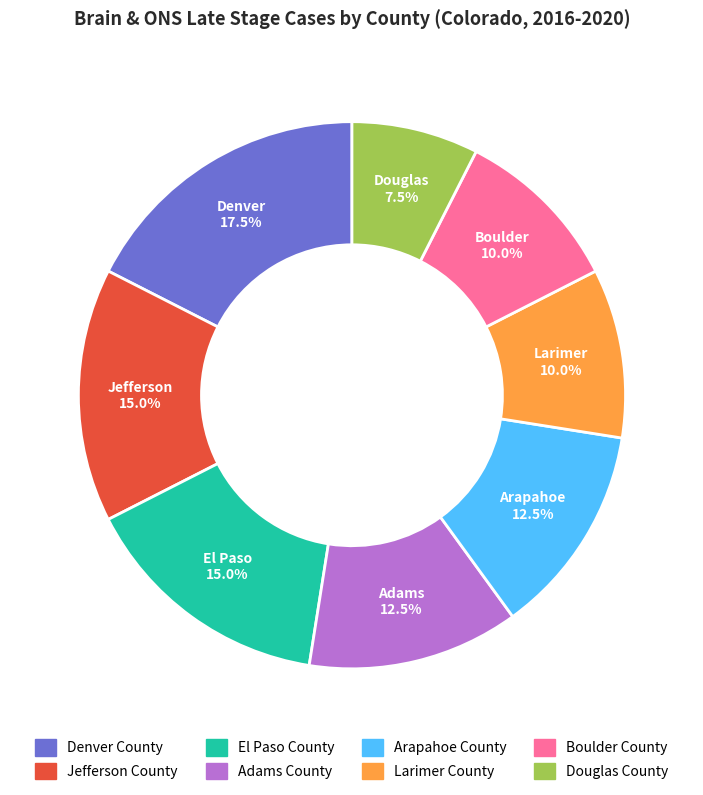

To the nearest percent, what portion does Jefferson County represent?

15%